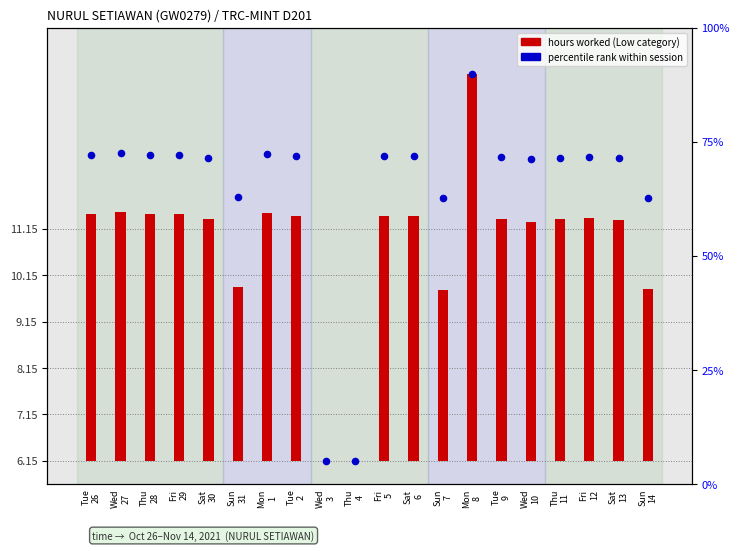

At which category is the sum across all series the highest?

Mon
8